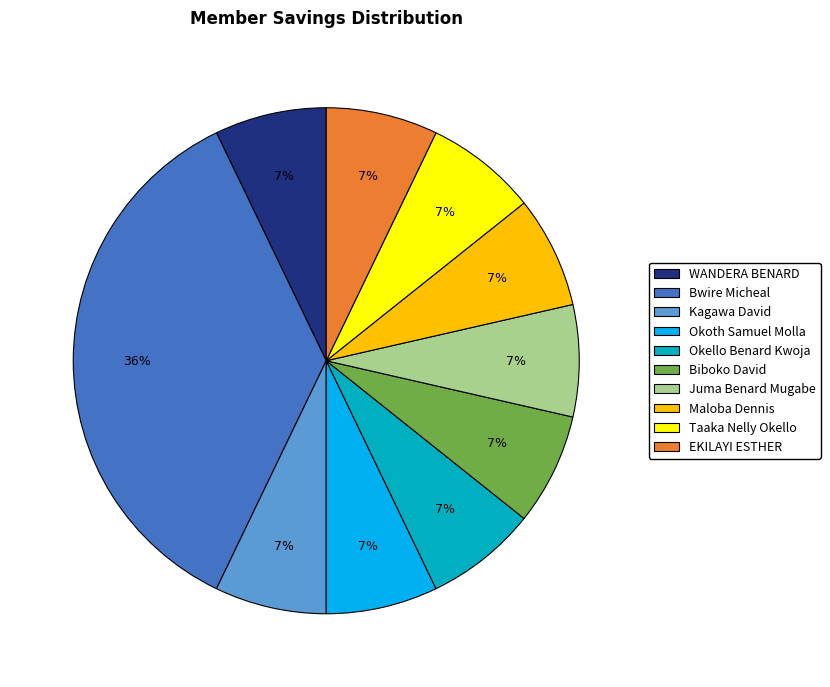

To the nearest percent, what is the difference between the largest and smallest slice percentages?

29%